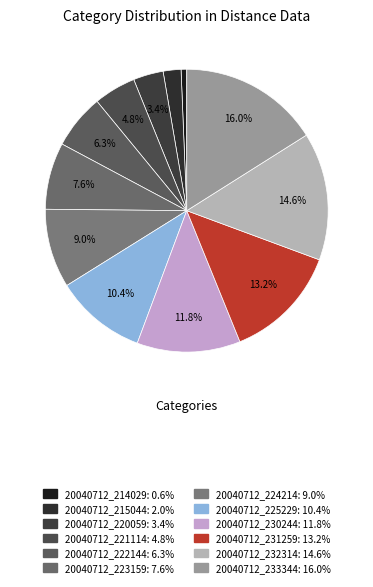

Is 20040712_225229 the majority of the pie?

No